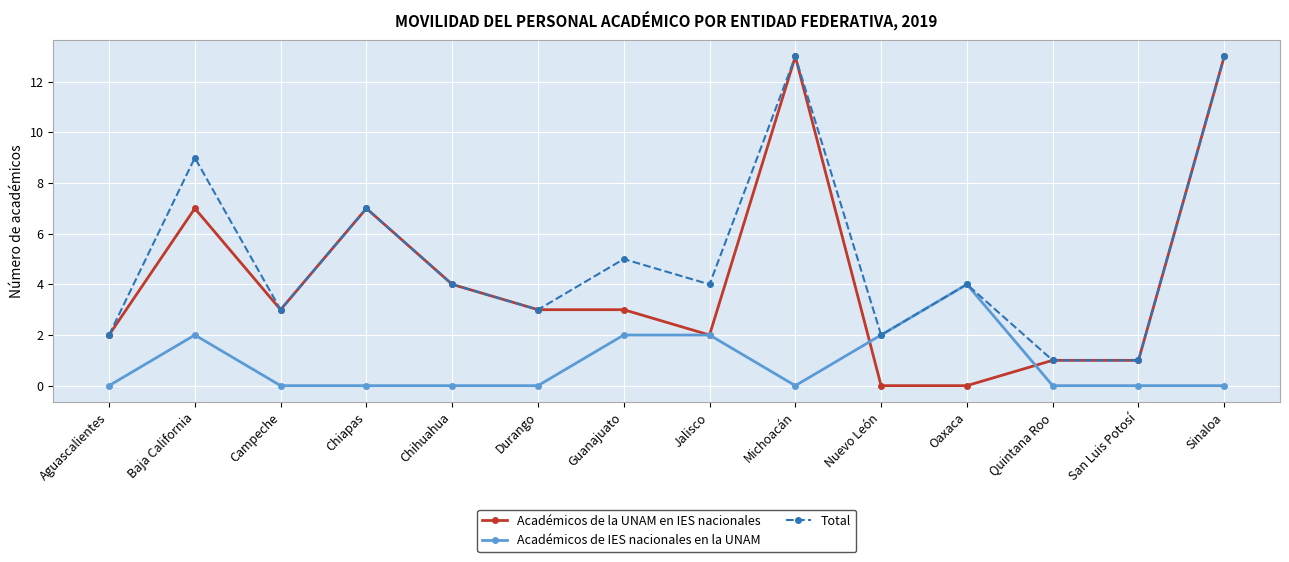

Which series has the largest range (max minus min)?

Académicos de la UNAM en IES nacionales